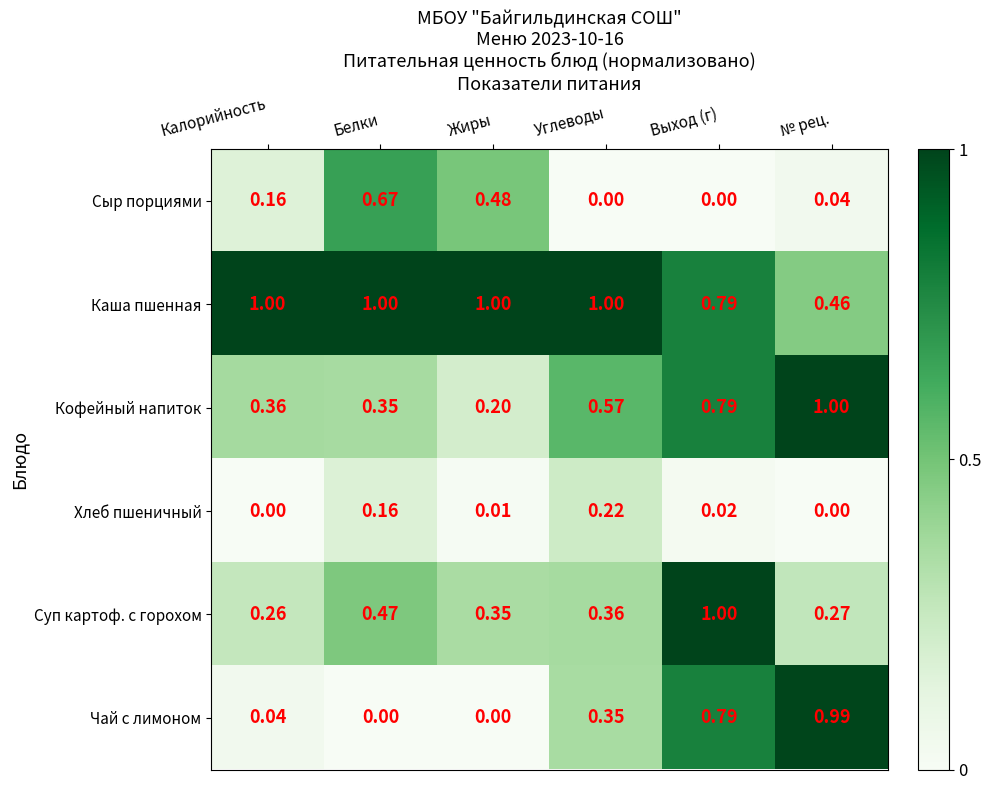

Which series has the largest total across all categories?

Каша пшенная